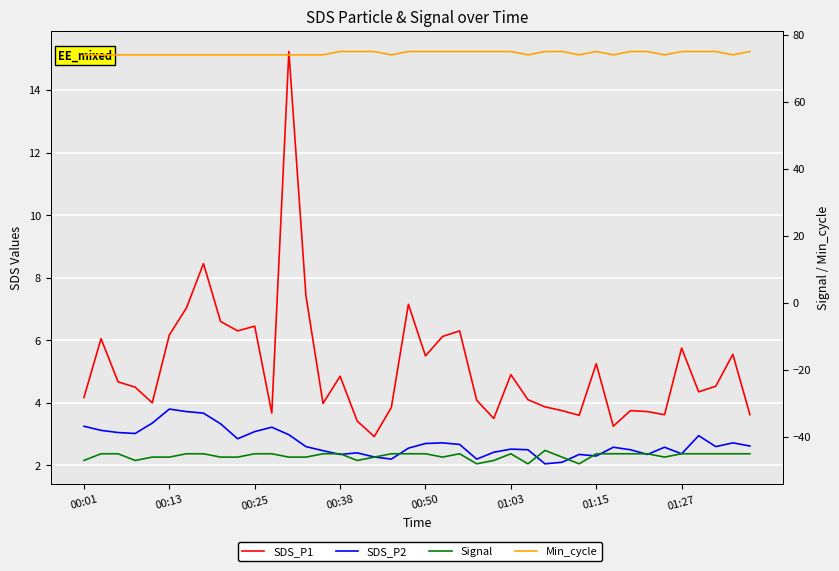

How many interior local peaks does the Signal series have?

3